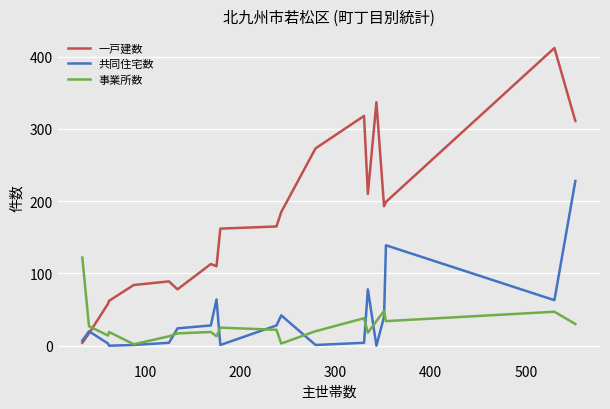

What are all the series names shown in the legend?

一戸建数, 共同住宅数, 事業所数